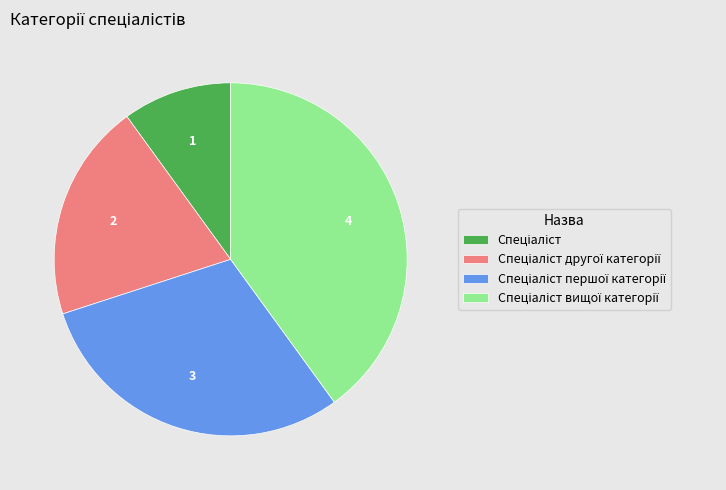

Is there a majority slice in this chart?

No